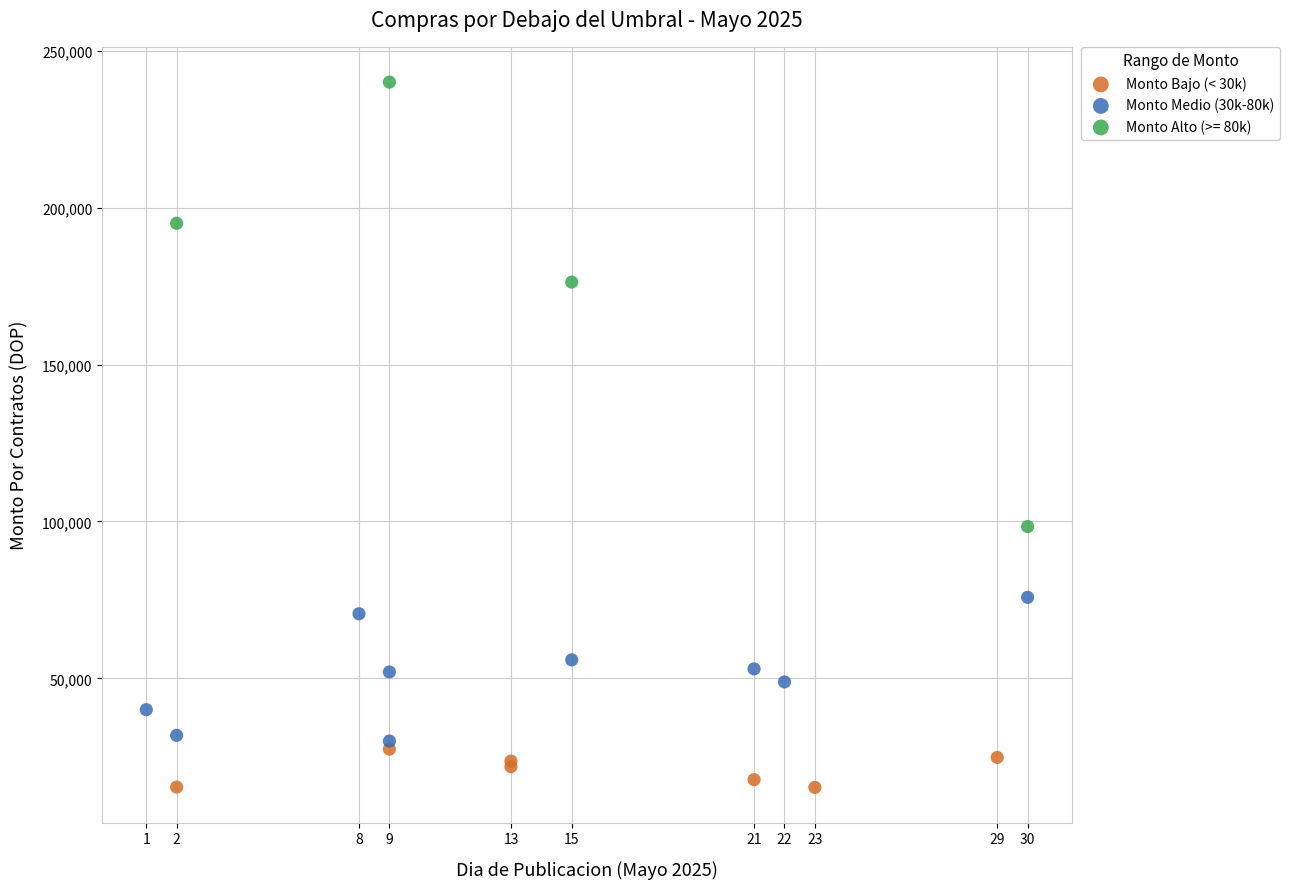

Which series reaches the maximum Y coordinate?

Monto Alto (>= 80k)